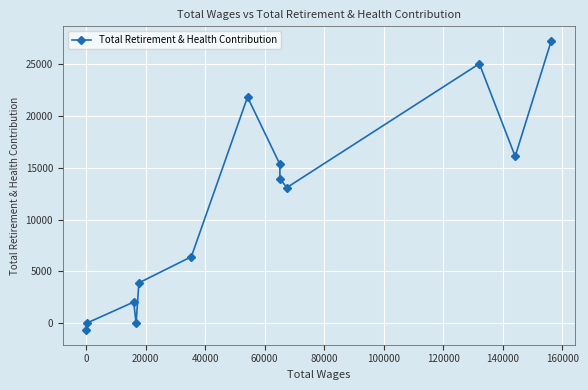

What is the difference between the maximum and minimum values?

27940